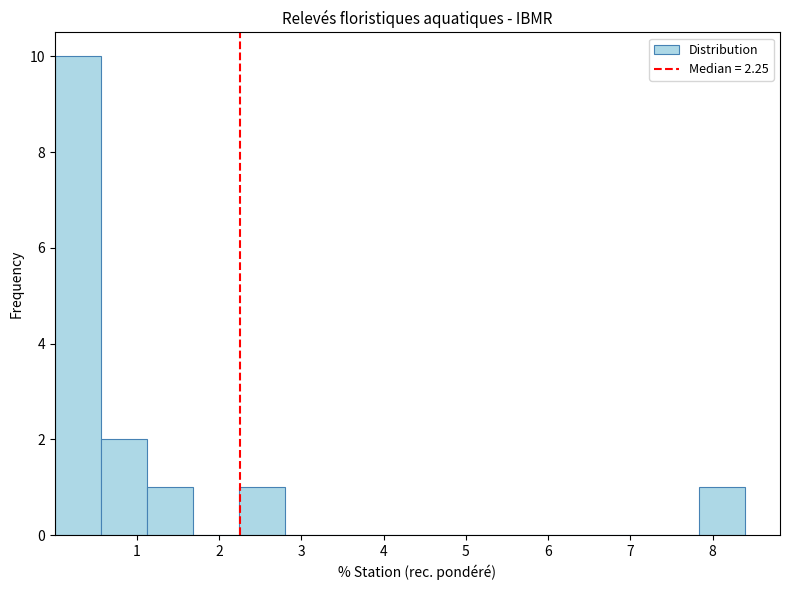

Which range on the x-axis has the tallest bar?

0.0 to 0.6